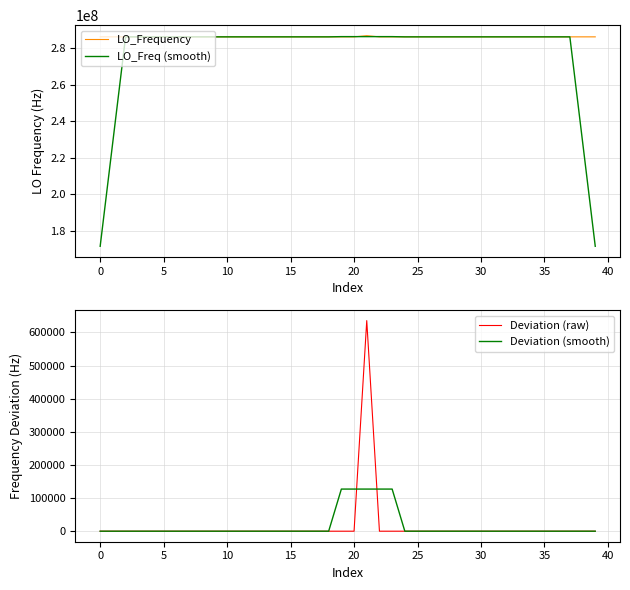

Which label corresponds to the largest value in the chart?

21